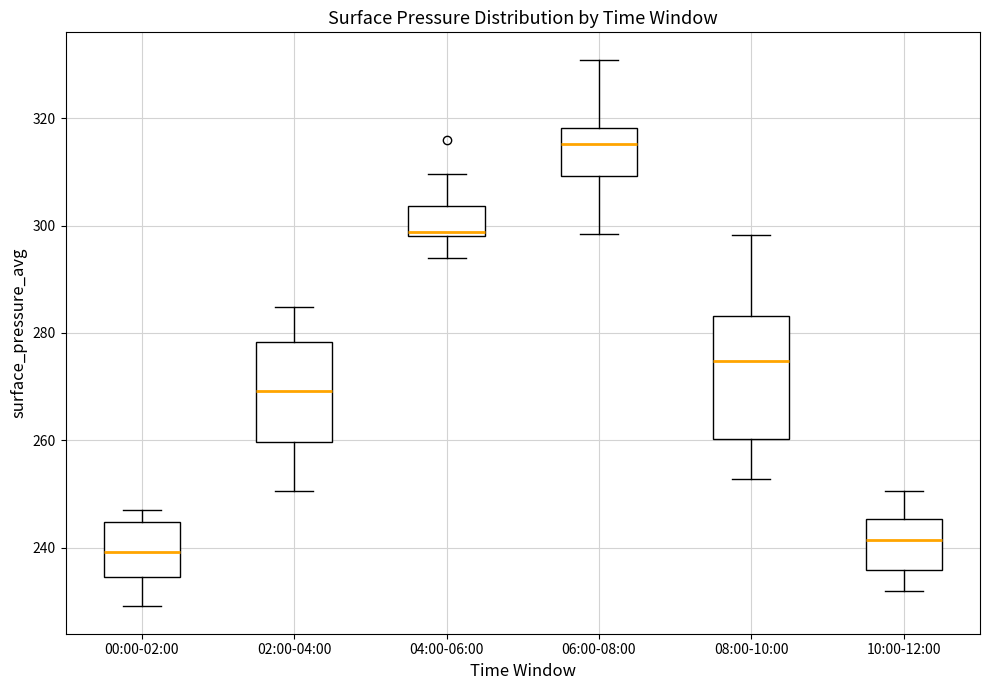

Reading left to right, transcribe this box plot: for each box, give where its median line is, the range the box spans, and where its two whiskers end, as read against the y-axis. The values are not printed on the chart, so give them approximately, as read against the axis.

00:00-02:00: median 240, box 234 to 244, whiskers 230 to 248
02:00-04:00: median 270, box 260 to 278, whiskers 250 to 284
04:00-06:00: median 298 (just above the box's lower edge), box 298 to 304, whiskers 294 to 310
06:00-08:00: median 316, box 310 to 318, whiskers 298 to 330
08:00-10:00: median 274, box 260 to 284, whiskers 252 to 298
10:00-12:00: median 242, box 236 to 246, whiskers 232 to 250